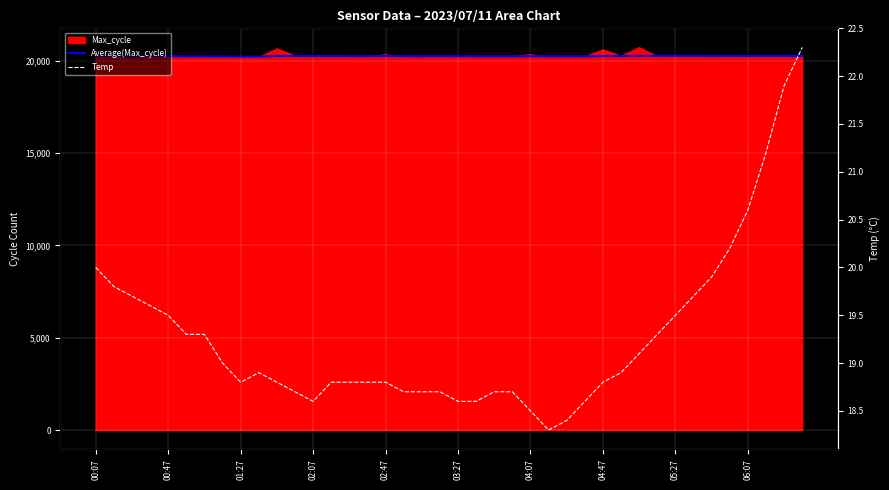

What is the value of the Temp point at the 4th from the left?

19.6